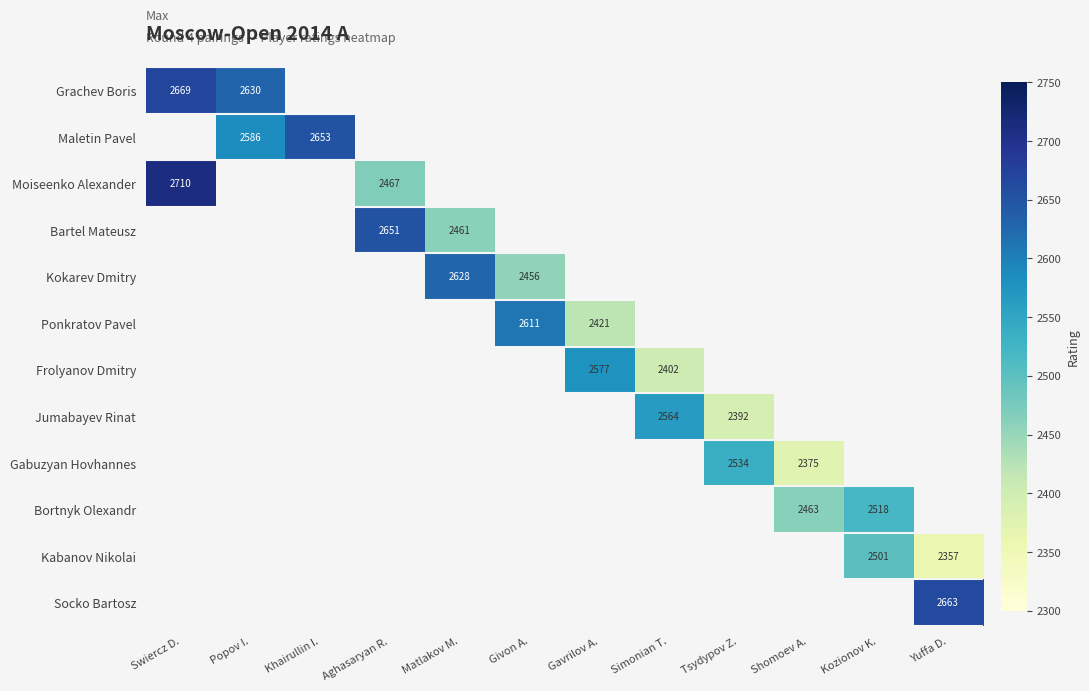

At how many categories does at least one series exceed 2371?

12